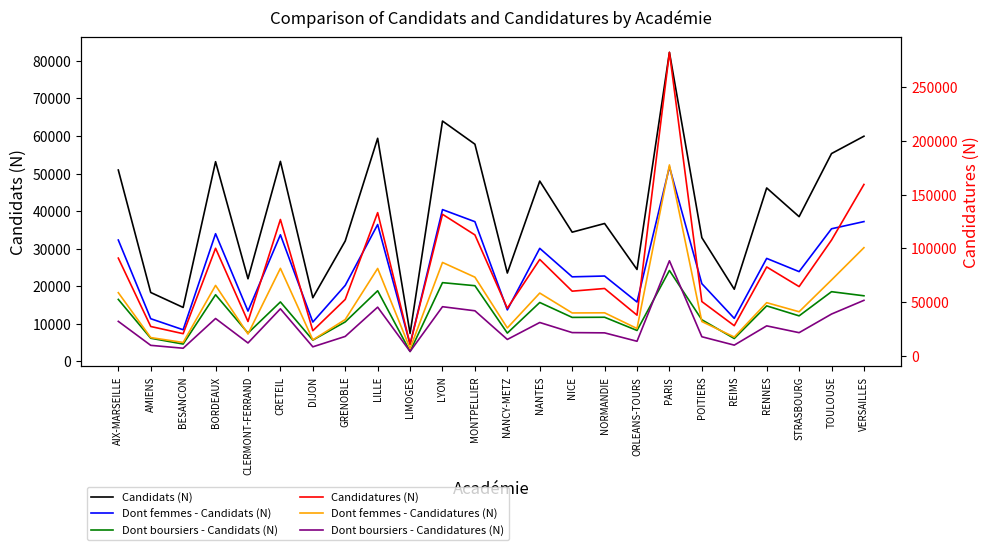

What is the difference between the highest and lowest values at AIX-MARSEILLE?

74316